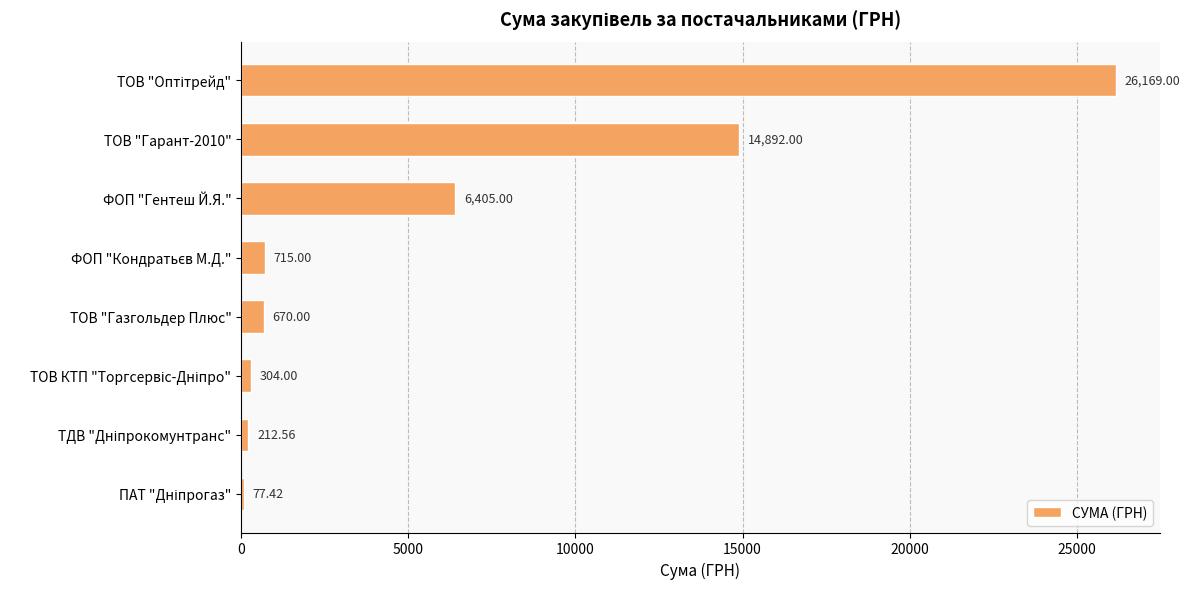

What is the ratio of the value at ФОП "Гентеш Й.Я." to the value at ТОВ "Газгольдер Плюс"?

9.6